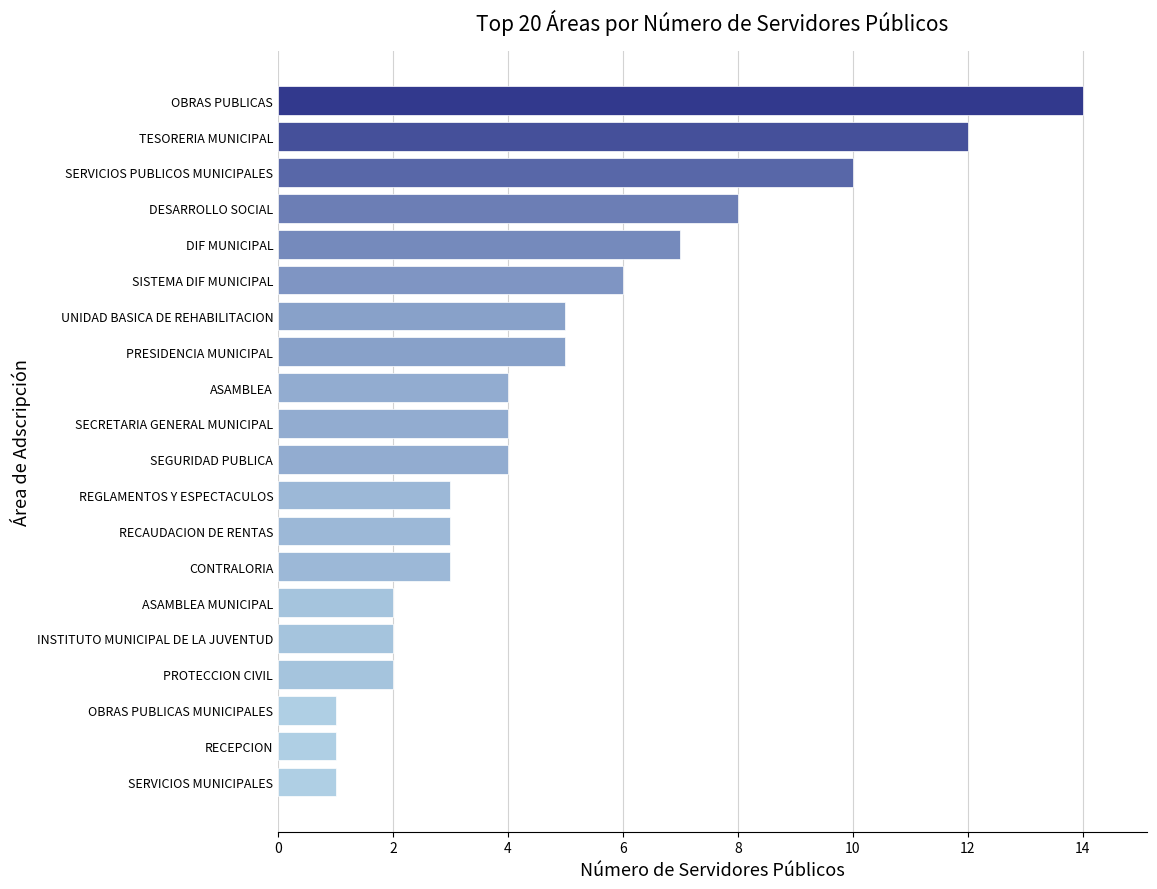

Reading bottom to top, what are all the values shown in this chart?

1	1	1	2	2	2	3	3	3	4	4	4	5	5	6	7	8	10	12	14